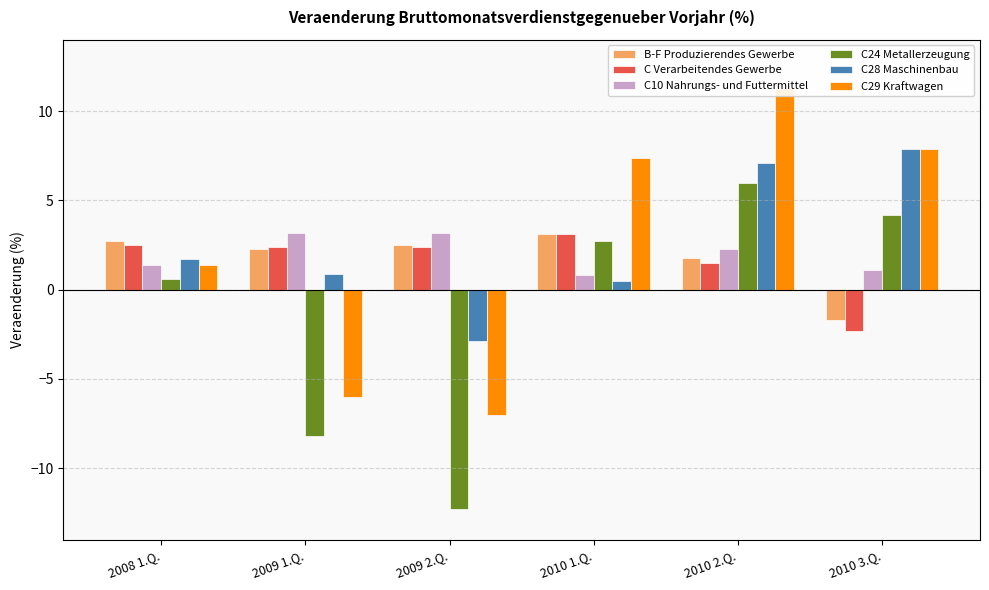

What is the label of the 4th bar from the left?

2010 1.Q.